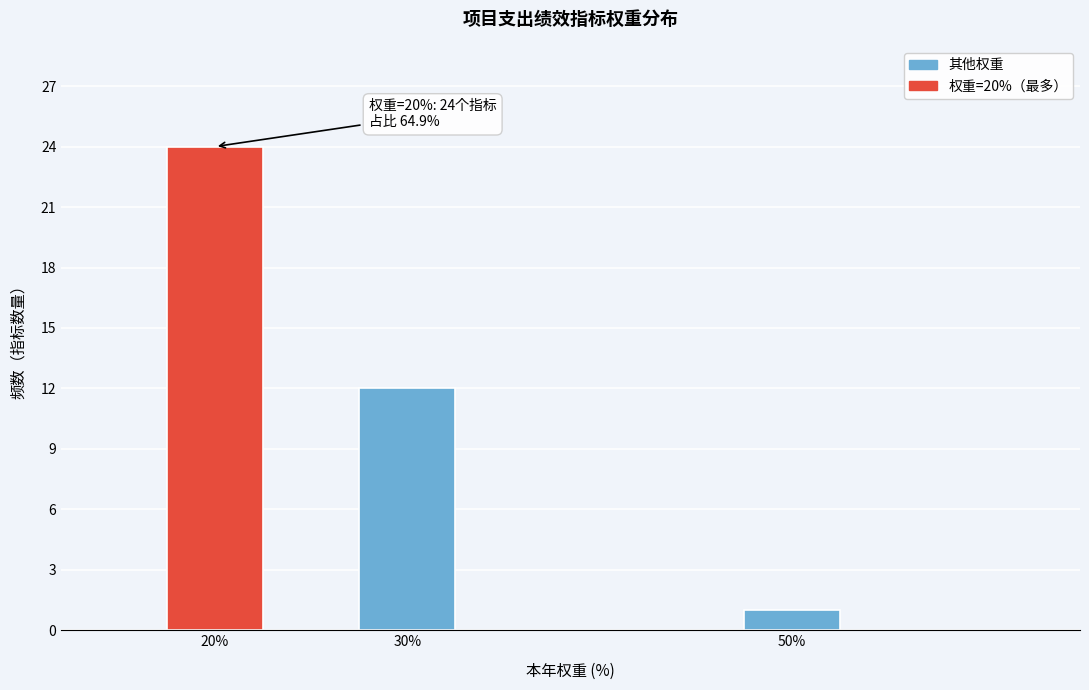

Reading left to right, what are all the values shown in this chart?

20%=24	30%=12	50%=1